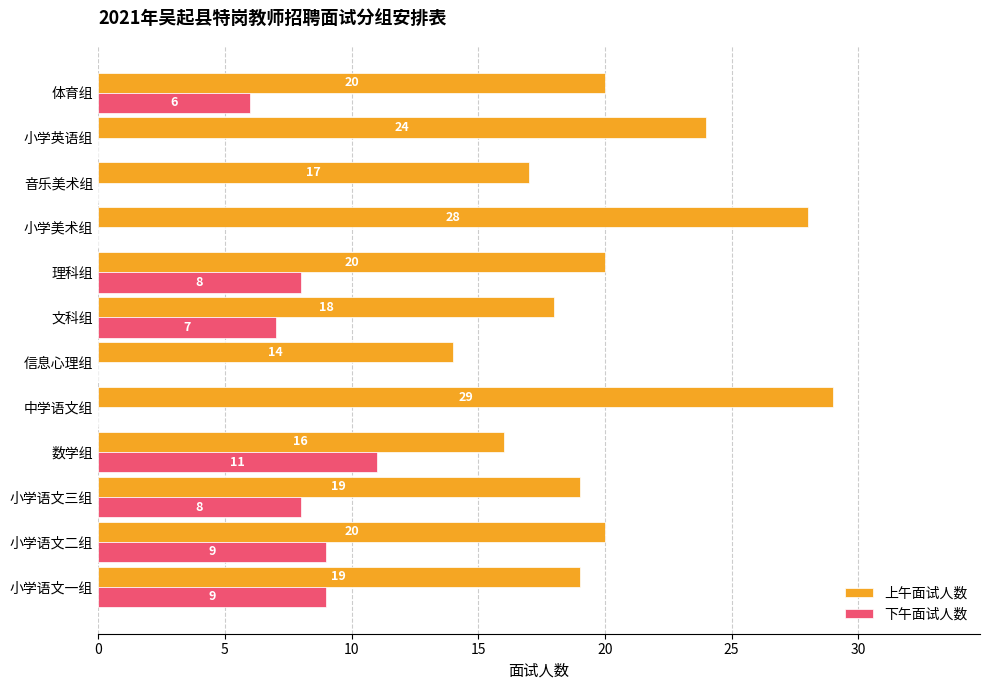

What is the approximate value of 下午面试人数 at 理科组?

8